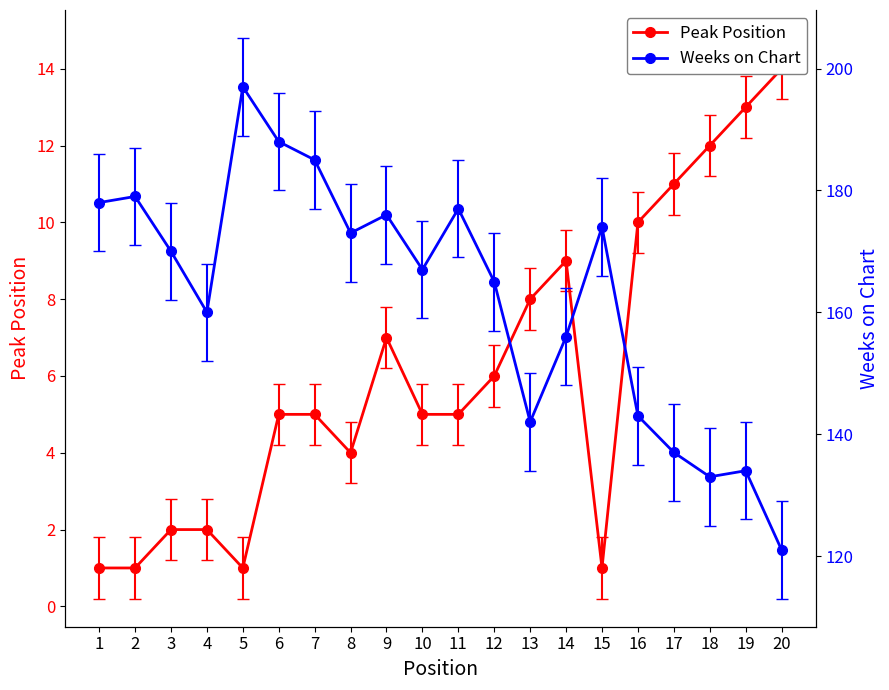

At which label does Weeks on Chart reach its minimum?

20